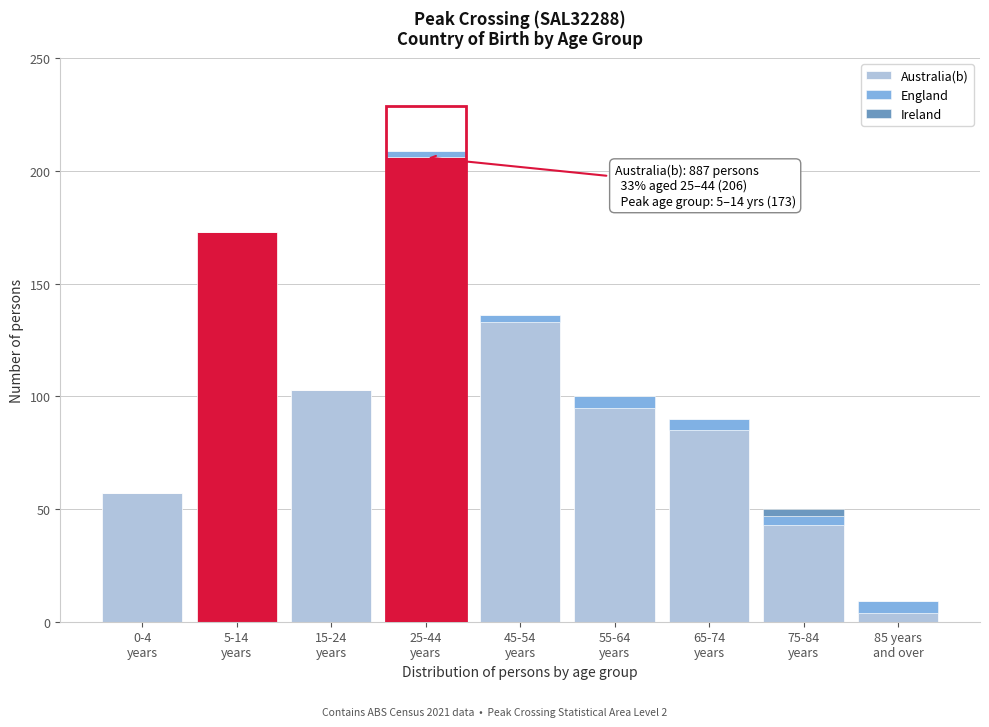

What is the highest value of the Australia(b) series?

206